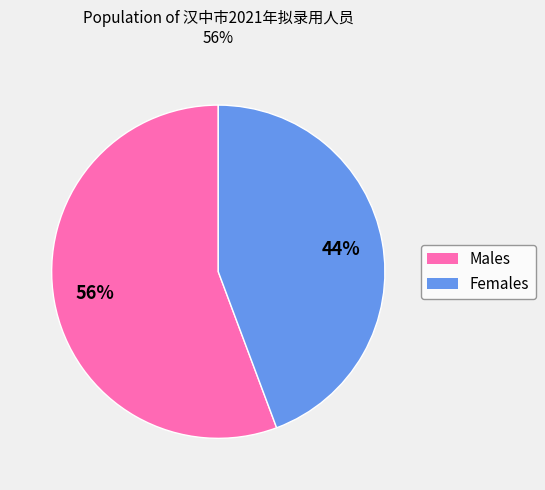

To the nearest percent, what is the average slice percentage?

50%